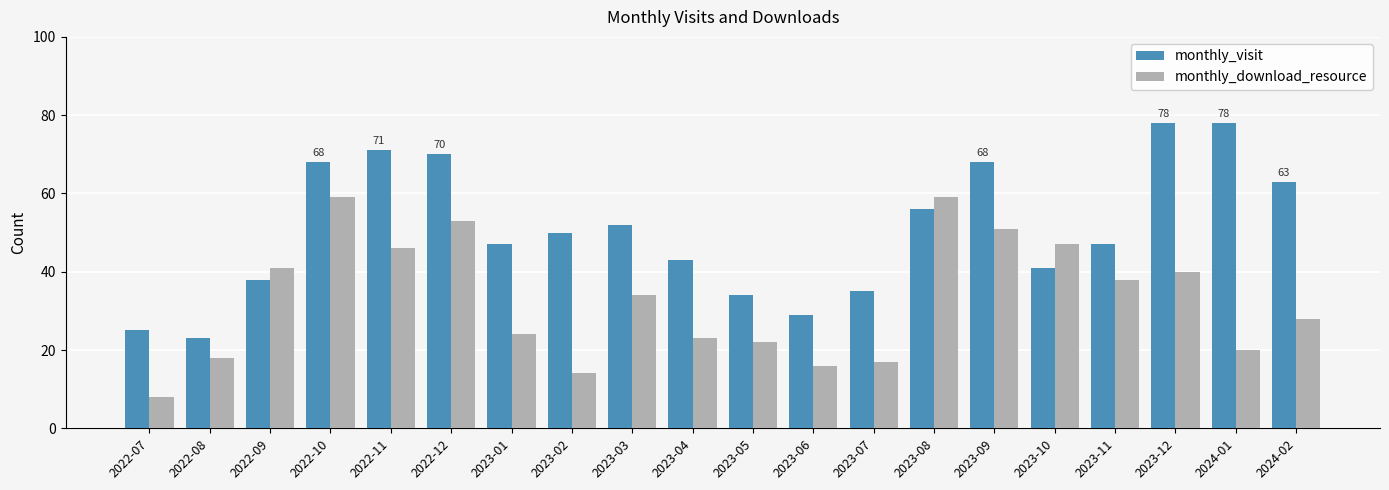

Count the number of data series in this chart.

2